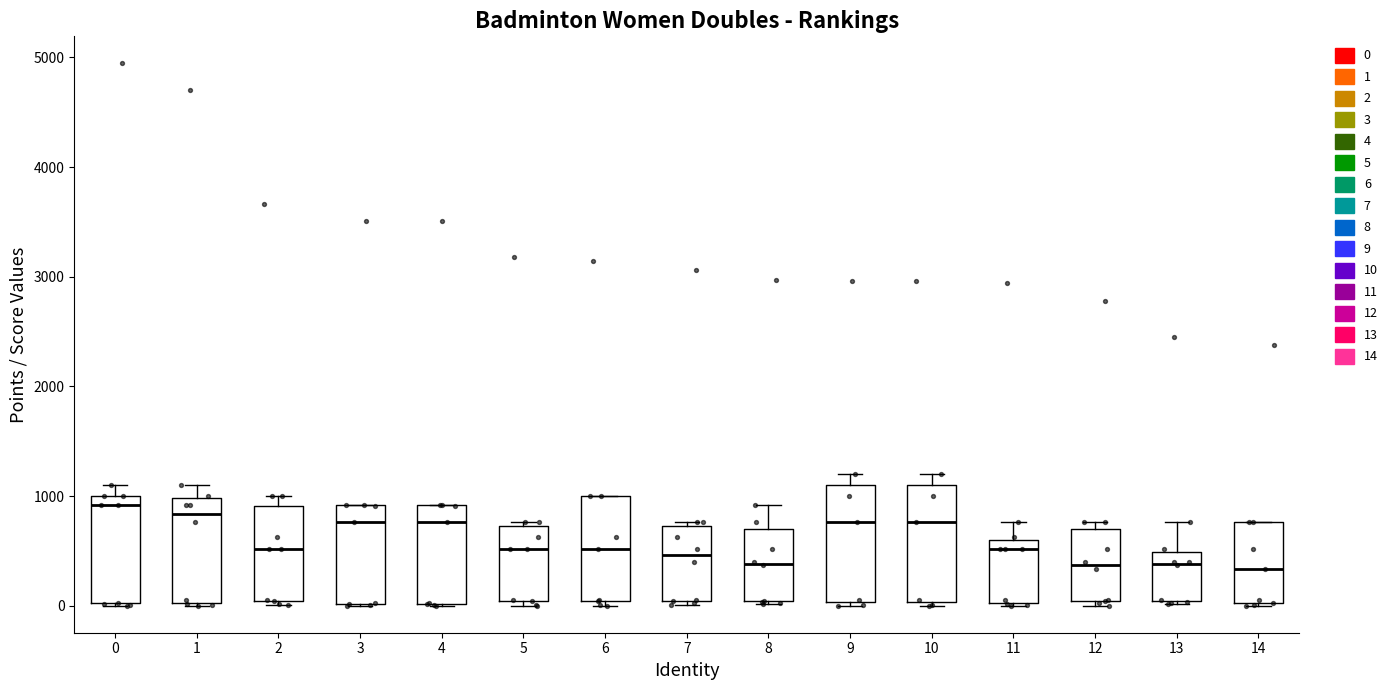

Where does the median line of the box at x = 10 sit on the y-axis? The values are not printed on the chart, so give them approximately, as read against the axis.

800